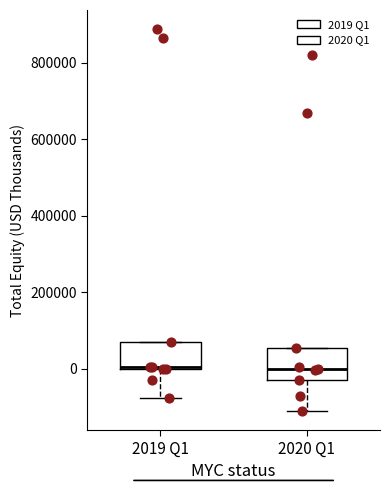

Reading left to right, transcribe this box plot: for each box, give where its median line is, the range the box spans, and where its two whiskers end, as read against the y-axis. The values are not printed on the chart, so give them approximately, as read against the axis.

2019 Q1: median 0, box 0 to 80000, whiskers -80000 to 80000
2020 Q1: median 0, box -20000 to 60000, whiskers -100000 to 60000